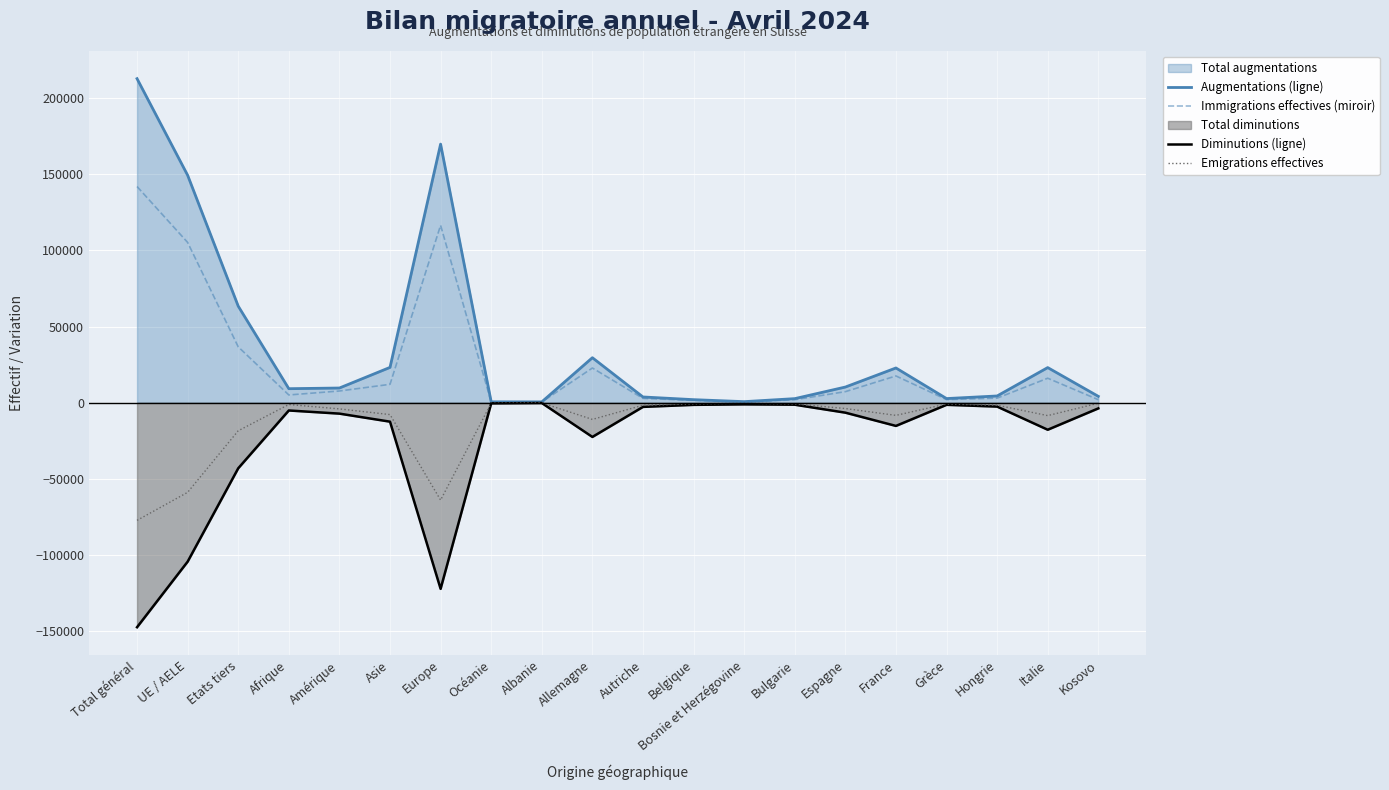

True or false: Immigrations effectives (miroir) has more than 0 points higher than both neighbors.

True